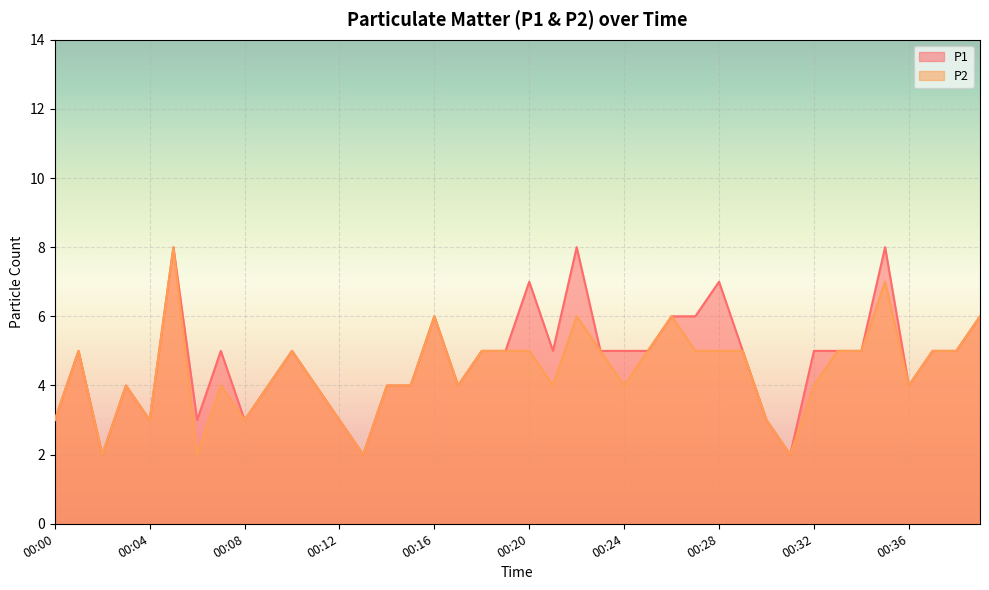

At how many categories does at least one series exceed 4?

24